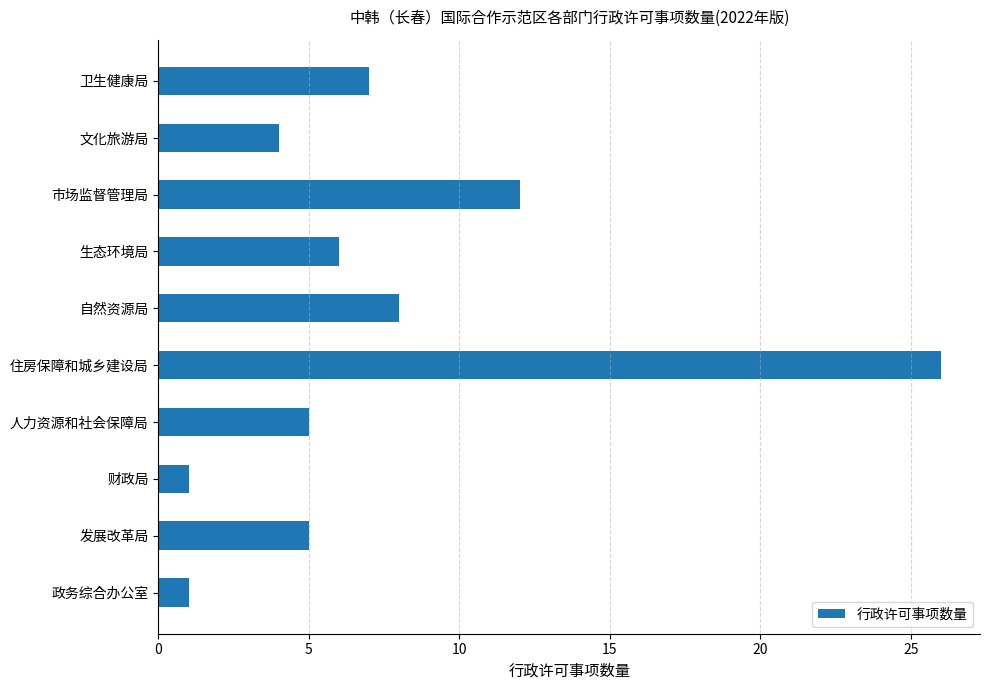

What is the average value?

8